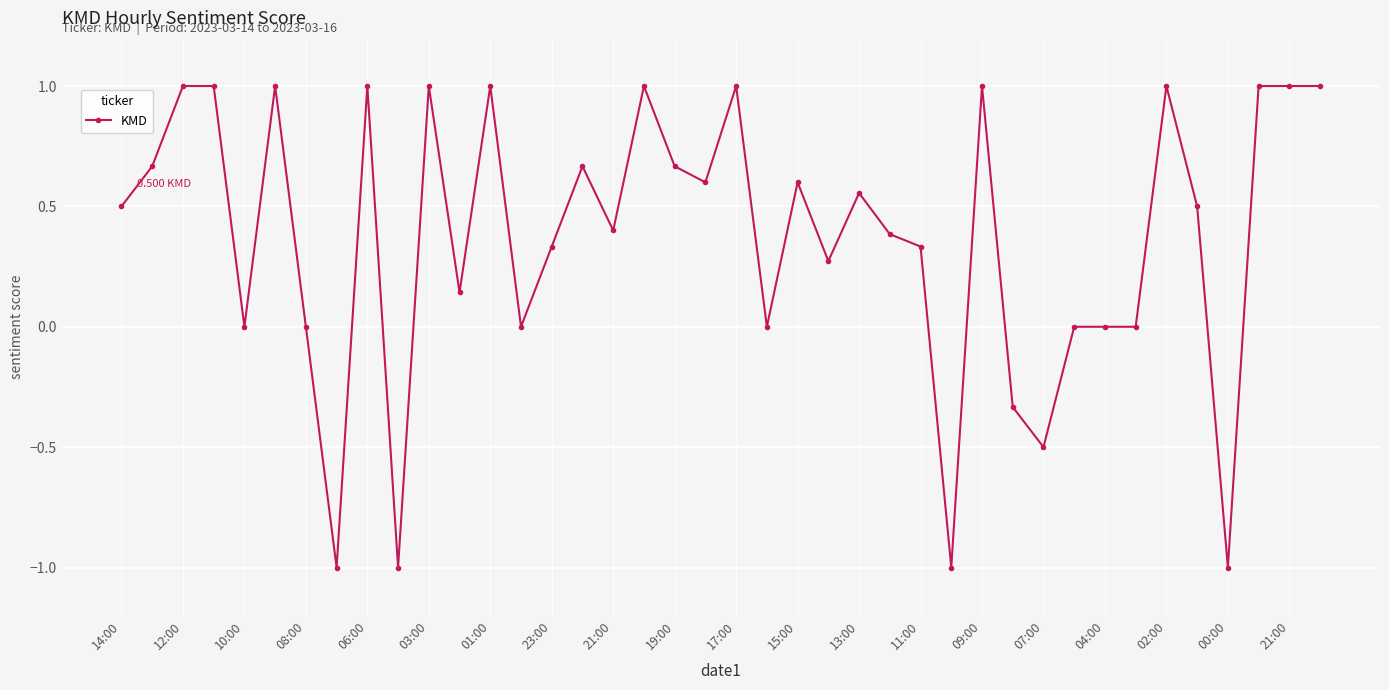

What is the difference between the maximum and minimum values?

2.0